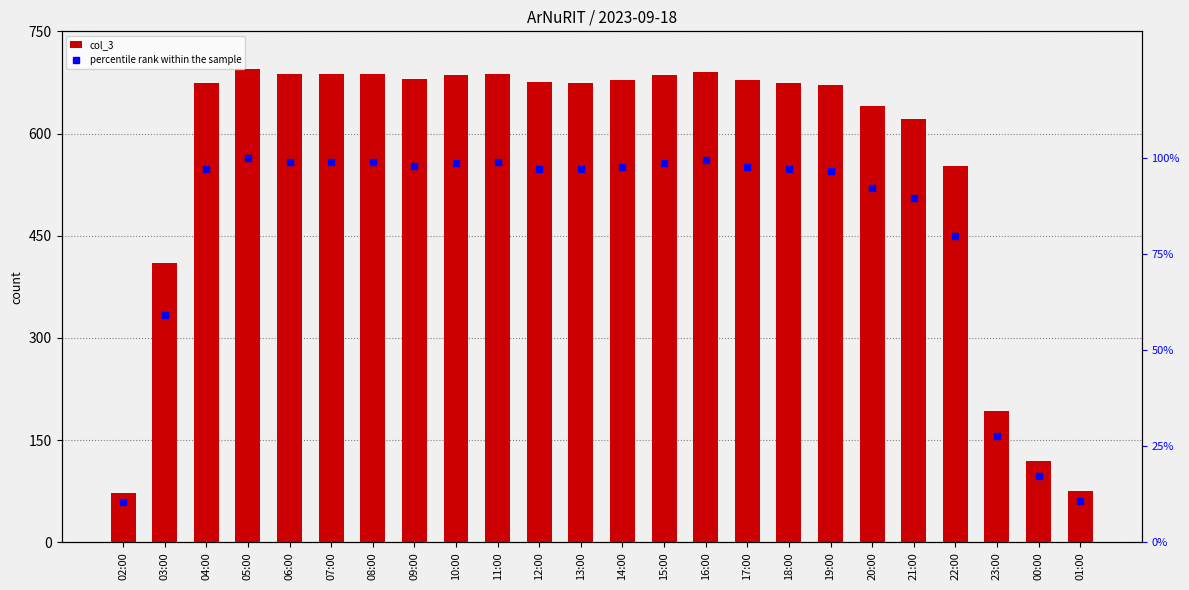

At which category is the sum across all series the highest?

05:00